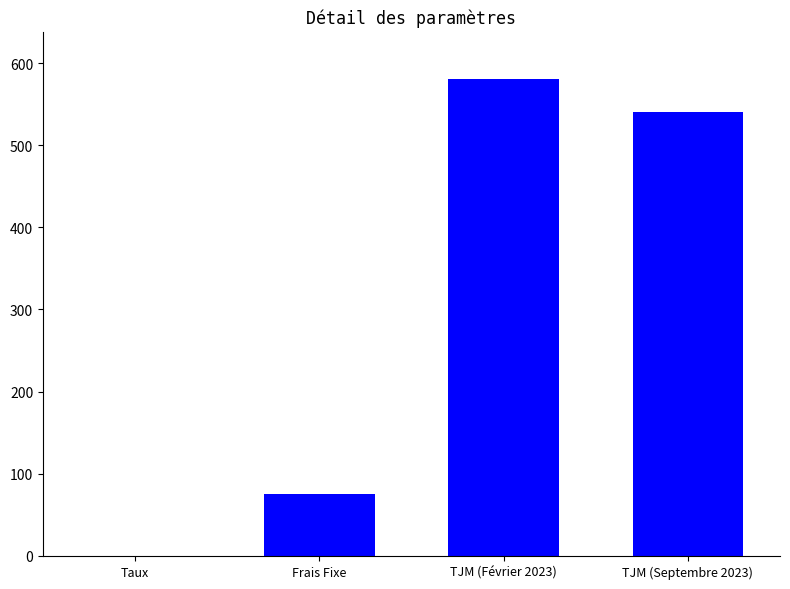

Approximately how many times larger is the value at TJM (Septembre 2023) compared to Frais Fixe?

7.2